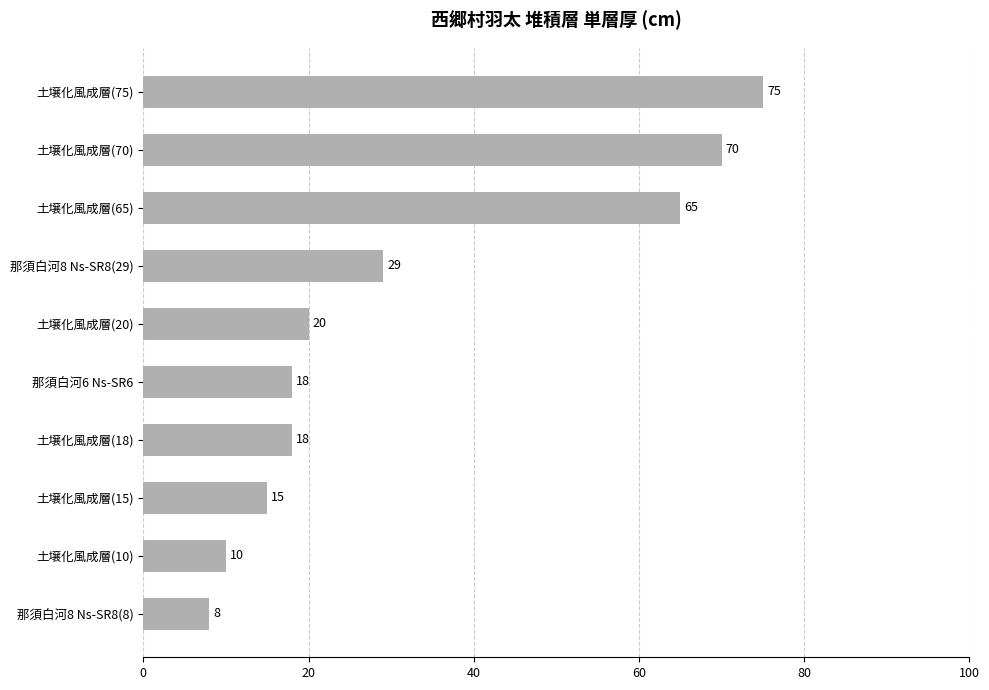

What is the change in value from 土壌化風成層(18) to 土壌化風成層(10)?

-8